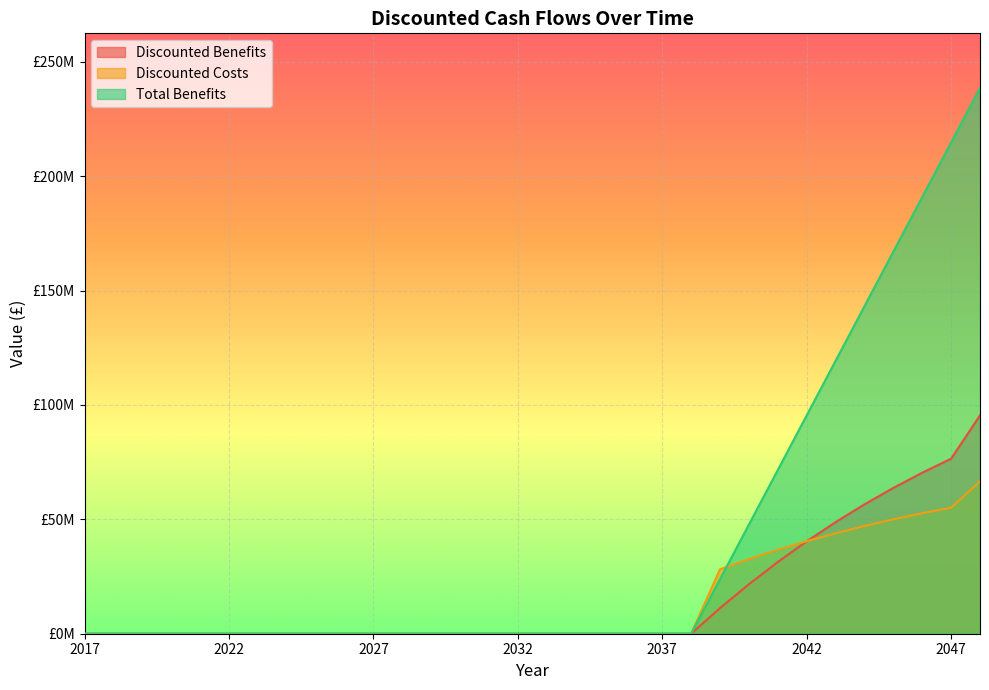

Is the value of Discounted Costs at 2025 greater than the value of Discounted Benefits at 2040?

No